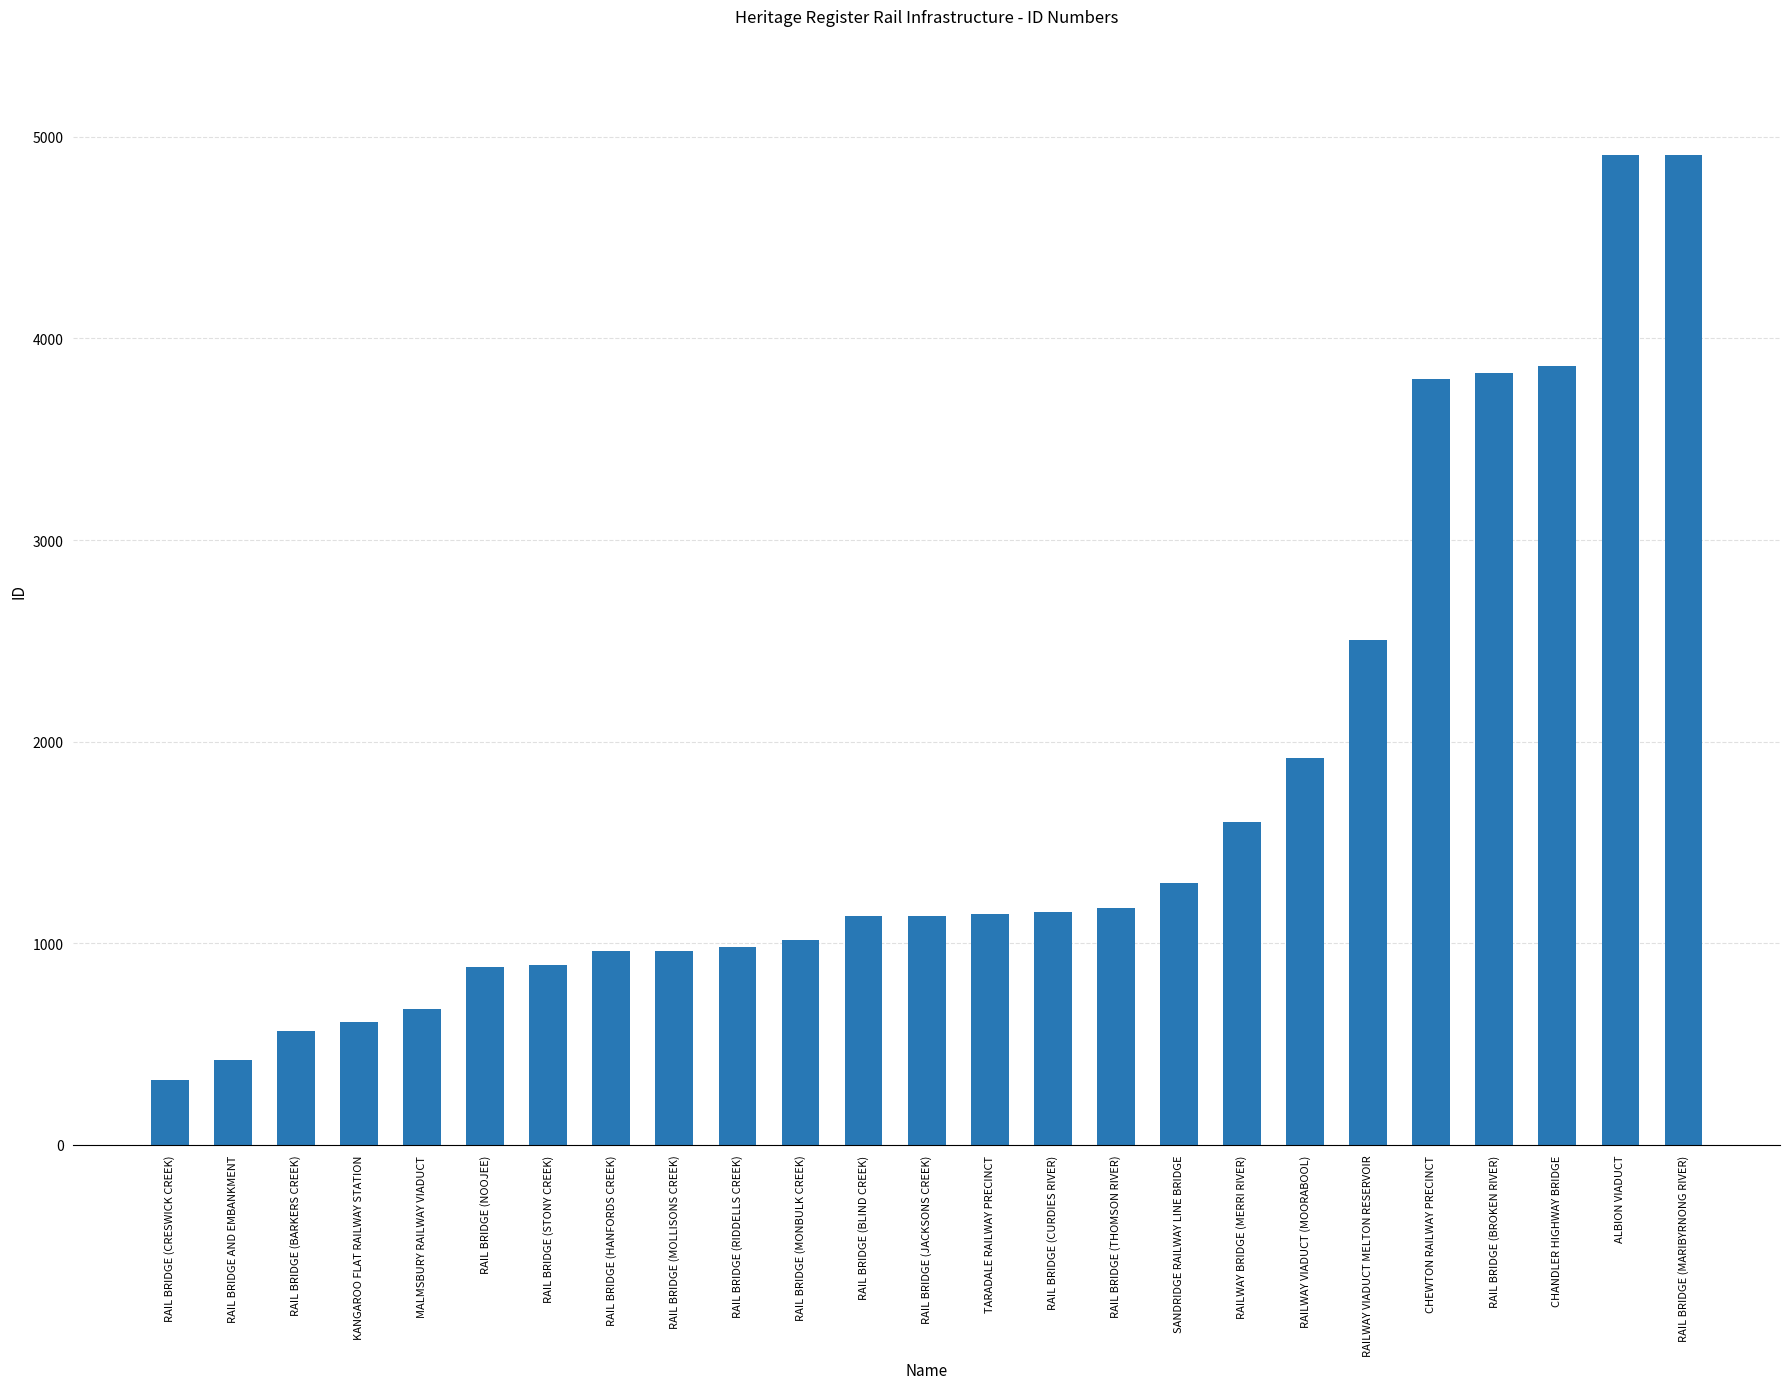

What is the value of the 8th bar from the left?

963